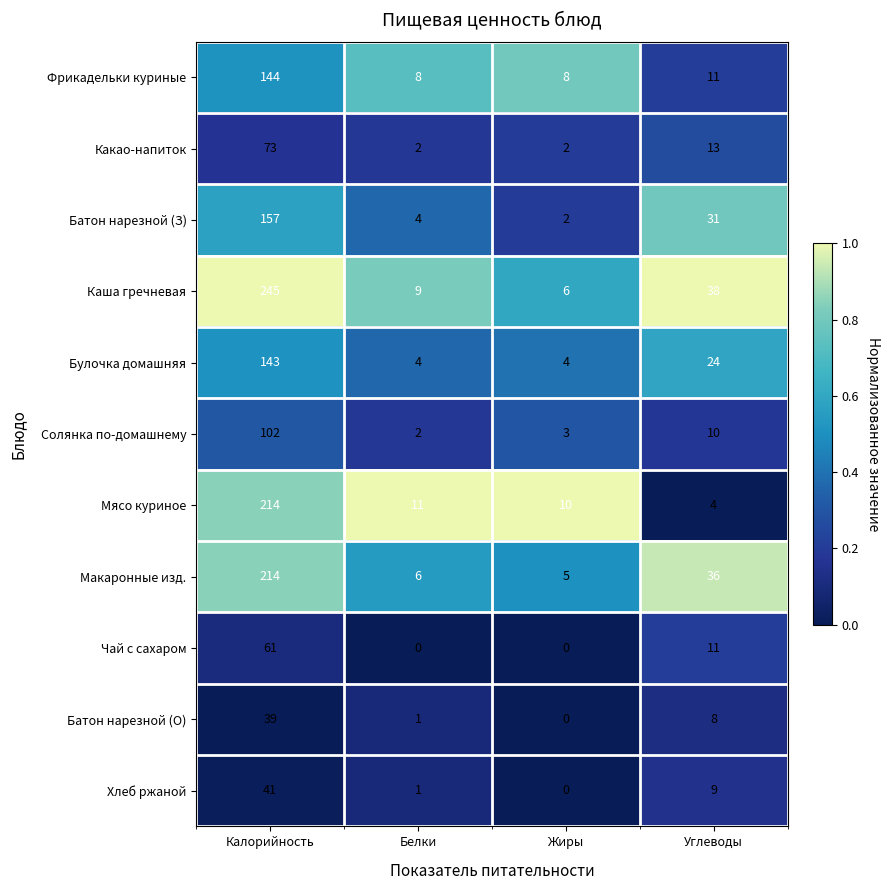

At which label does Батон нарезной (О) reach its minimum?

Жиры